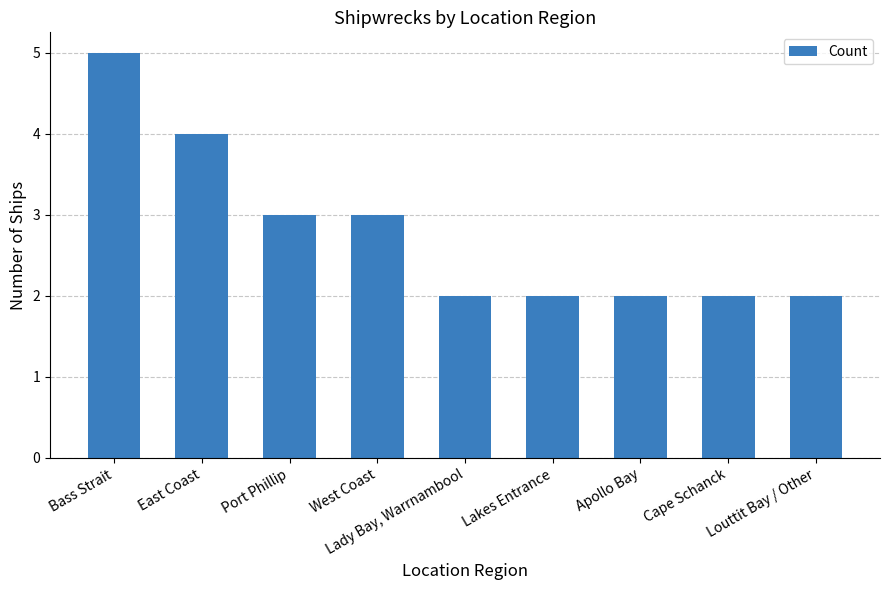

What is the difference between the maximum and second lowest values?

3